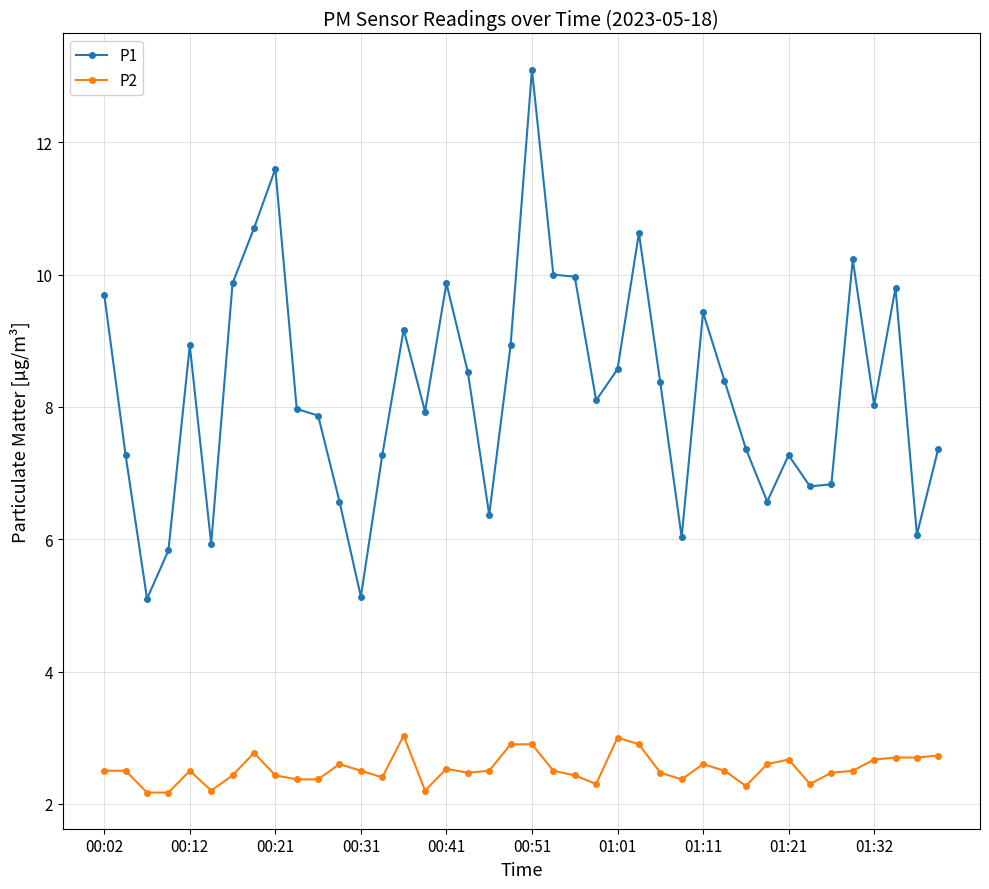

List the series in order of their overall mean, highest first.

P1, P2